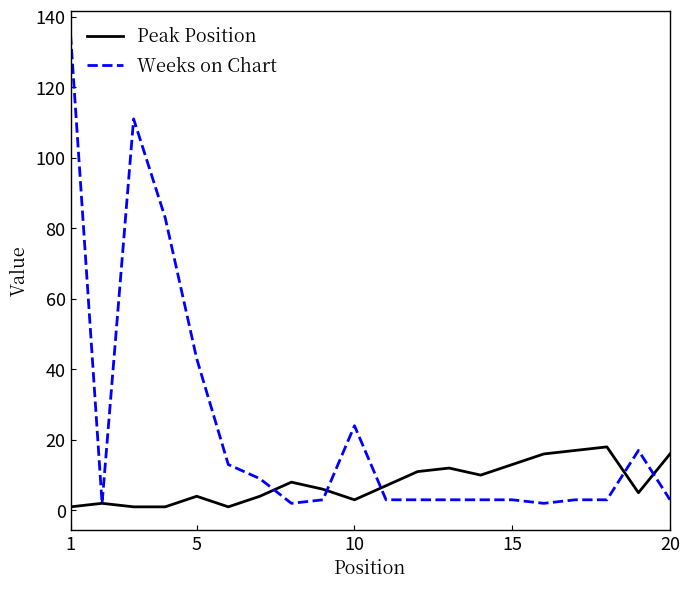

Rank the series by their average value, from highest to lowest.

Weeks on Chart, Peak Position